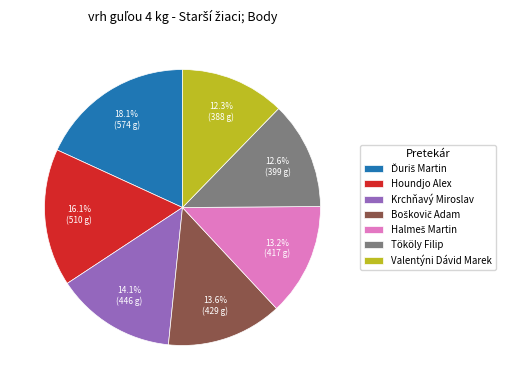

Is it true that Krchňavý Miroslav is 27% of the pie?

False